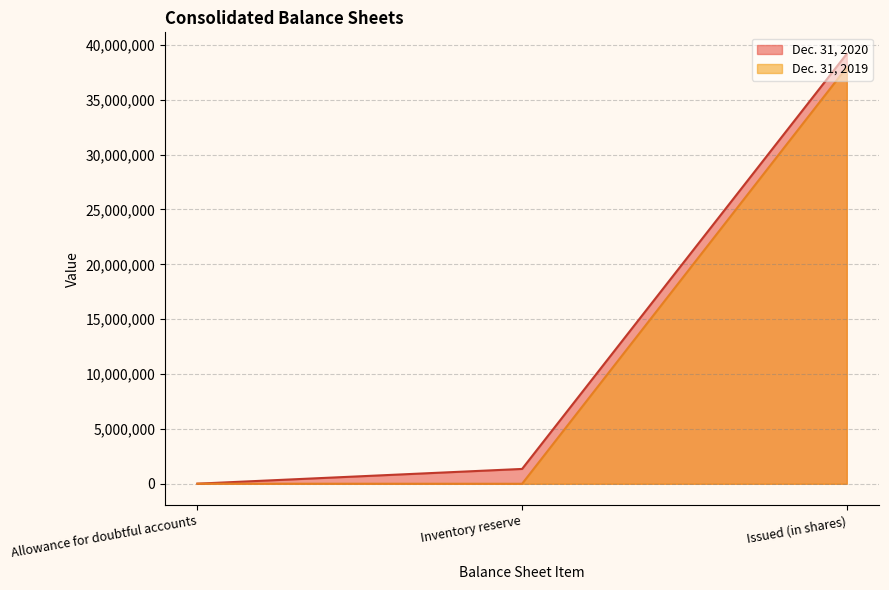

Which label corresponds to the smallest value in the chart?

Inventory reserve